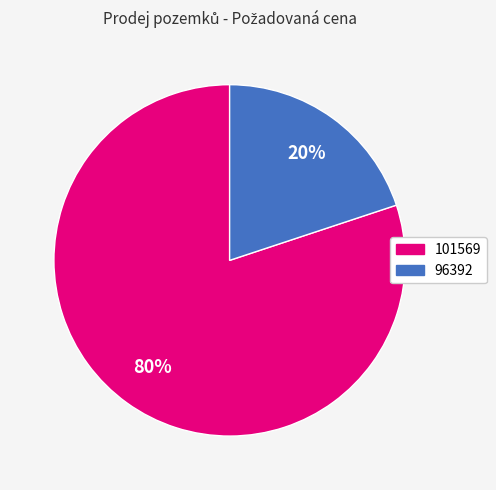

True or false: 96392 accounts for 20% of the total.

True